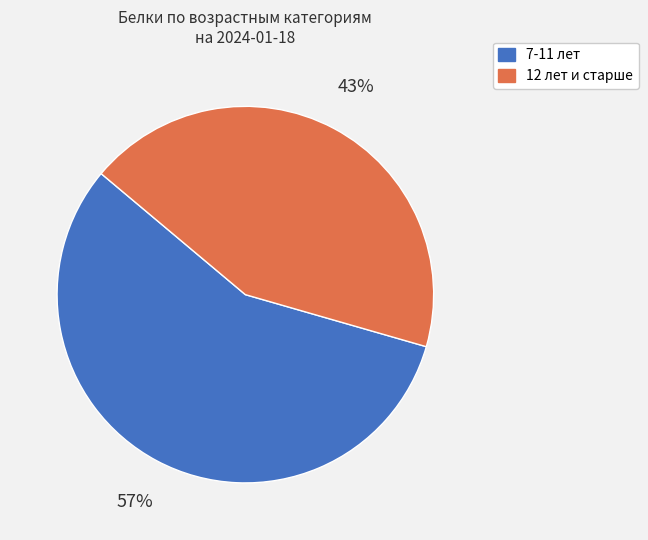

Which category has the smallest portion of the pie?

12 лет и старше